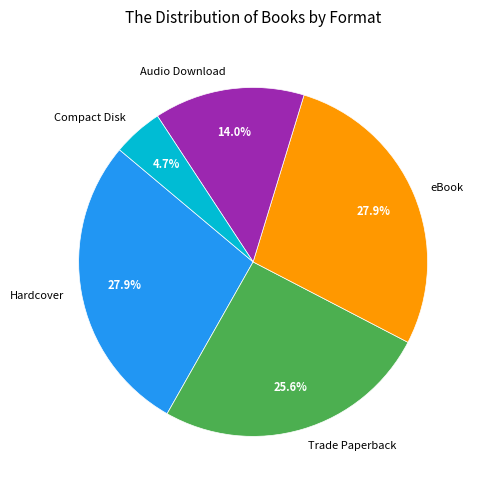

To the nearest percent, what is the difference between the largest and smallest slice percentages?

23%